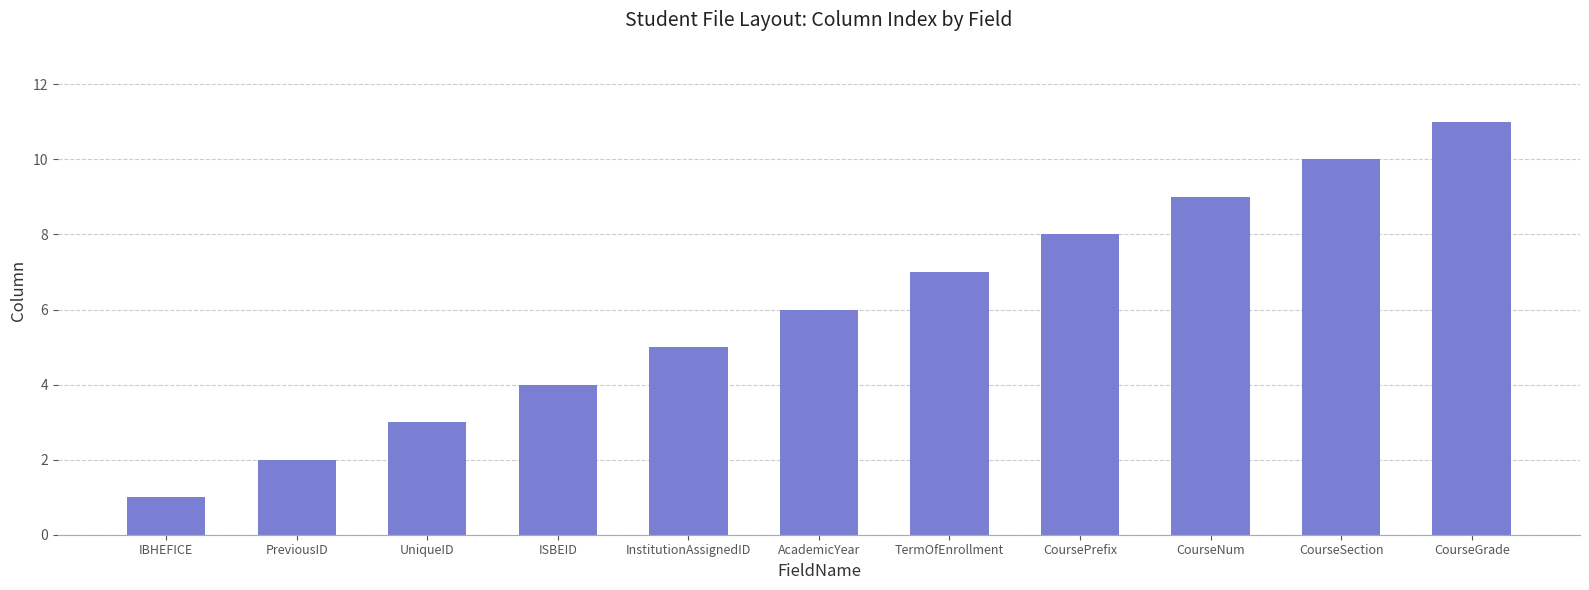

List the labels in order of value, smallest first.

IBHEFICE, PreviousID, UniqueID, ISBEID, InstitutionAssignedID, AcademicYear, TermOfEnrollment, CoursePrefix, CourseNum, CourseSection, CourseGrade